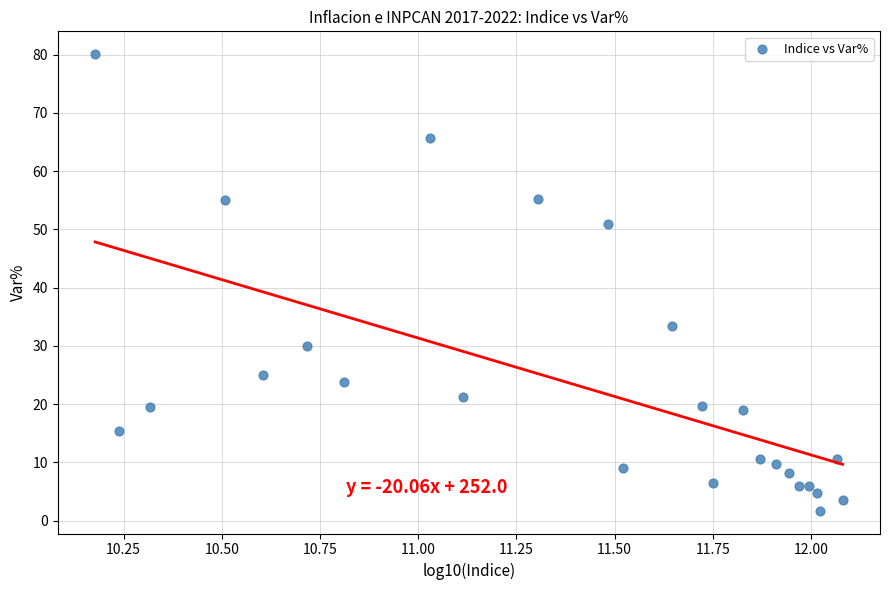

What Y value in the scatter plot is closest to 40?

33.4